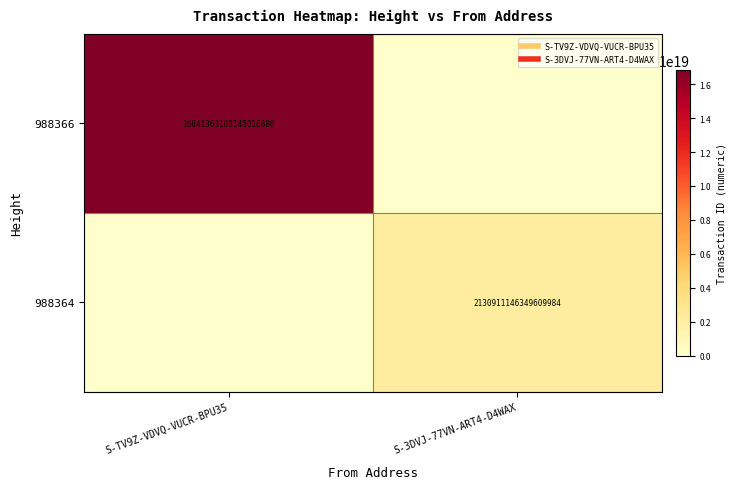

What is the difference between the maximum and minimum values in the 988366 series?

16841363108145018880